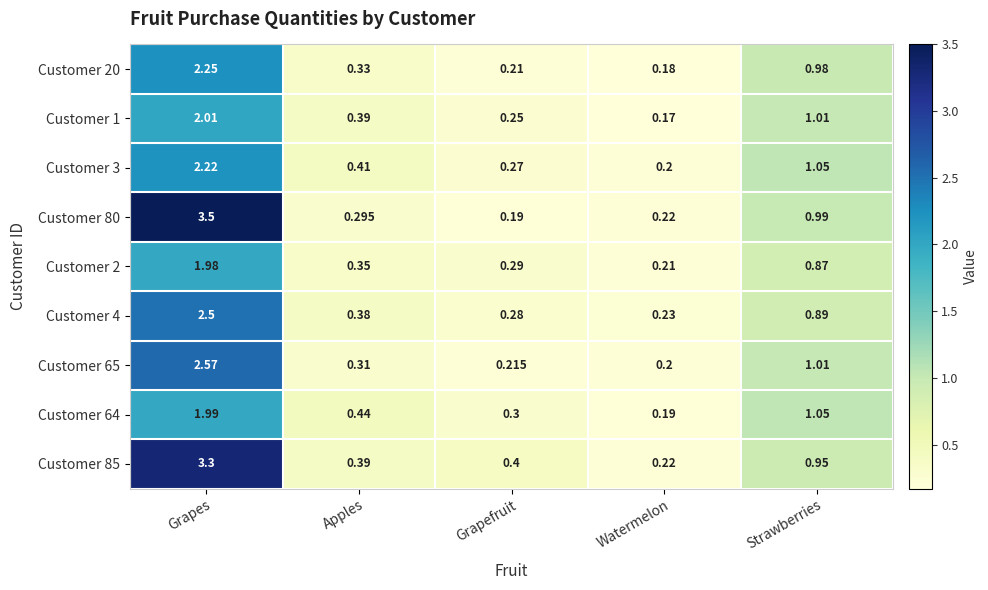

At which category does the chart reach its peak across all series?

Grapes